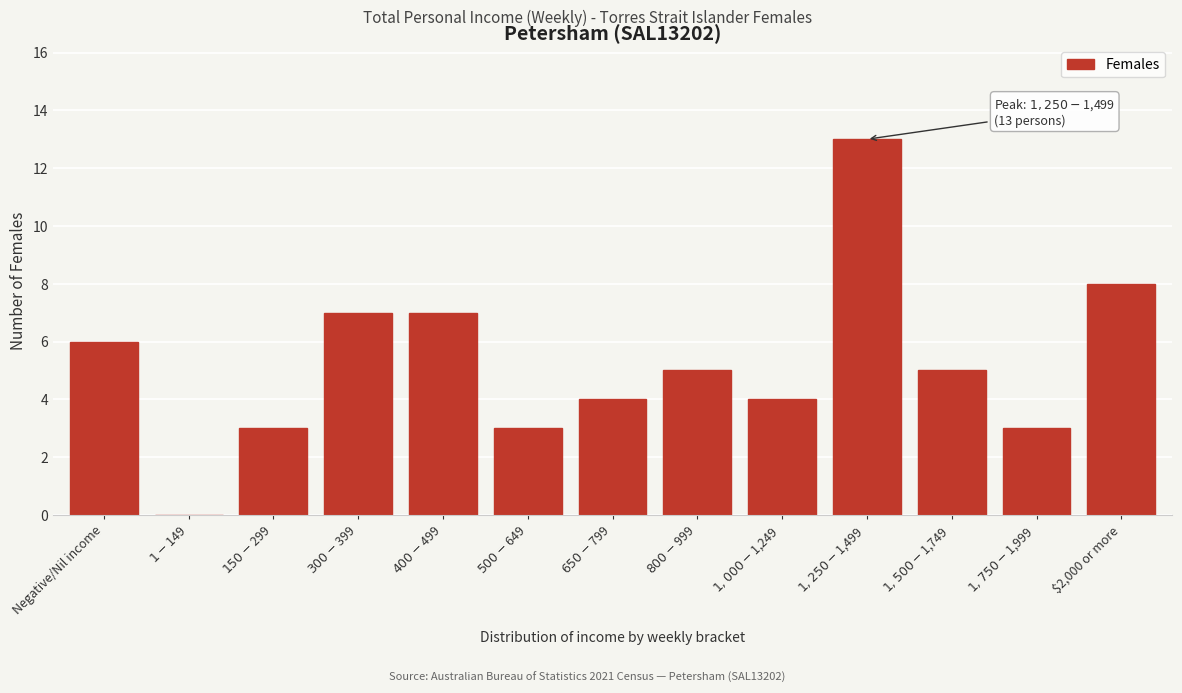

What is the maximum value shown in the chart?

13